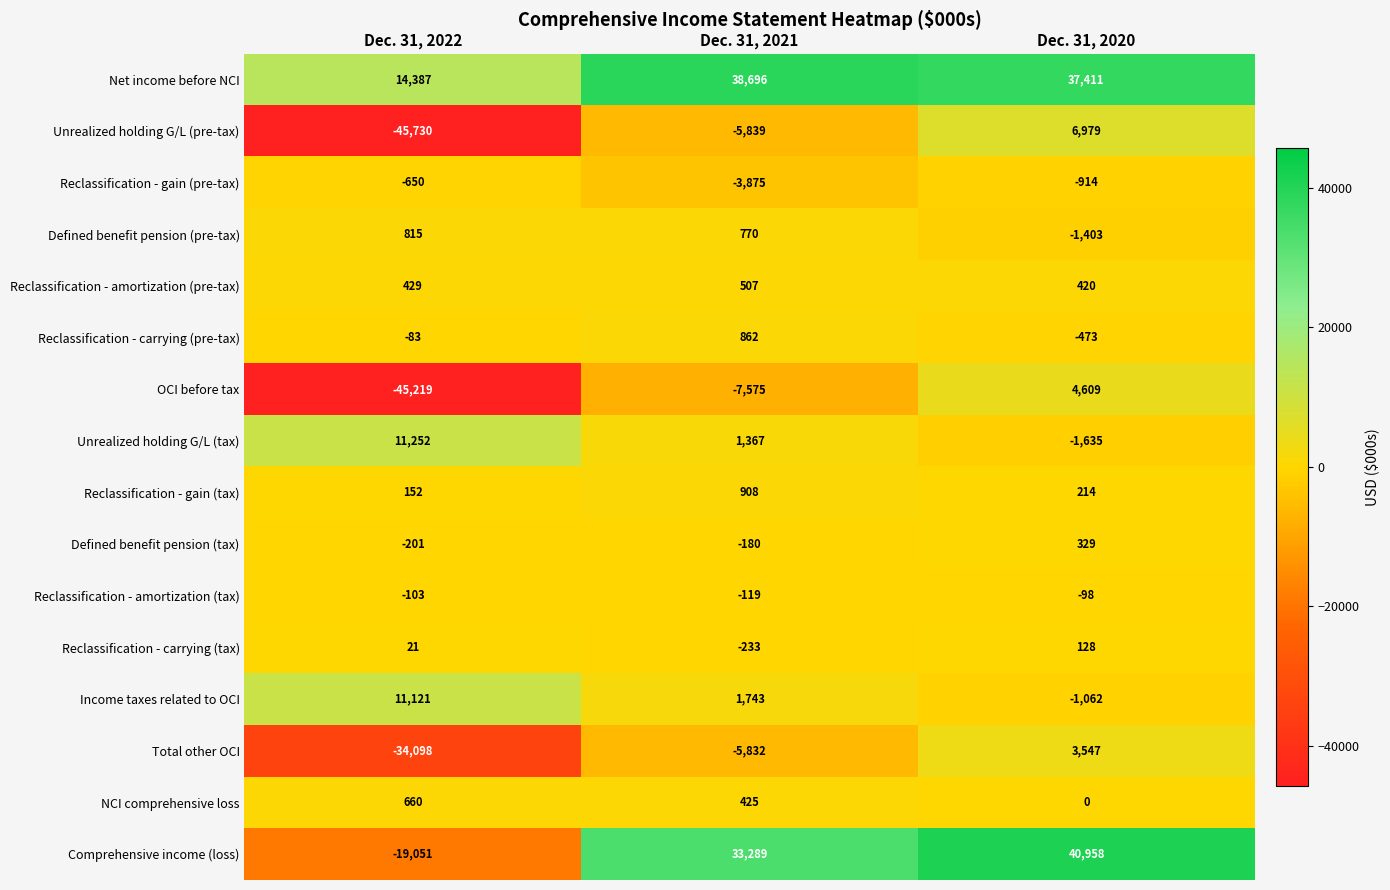

What is the smallest value displayed?

-45730